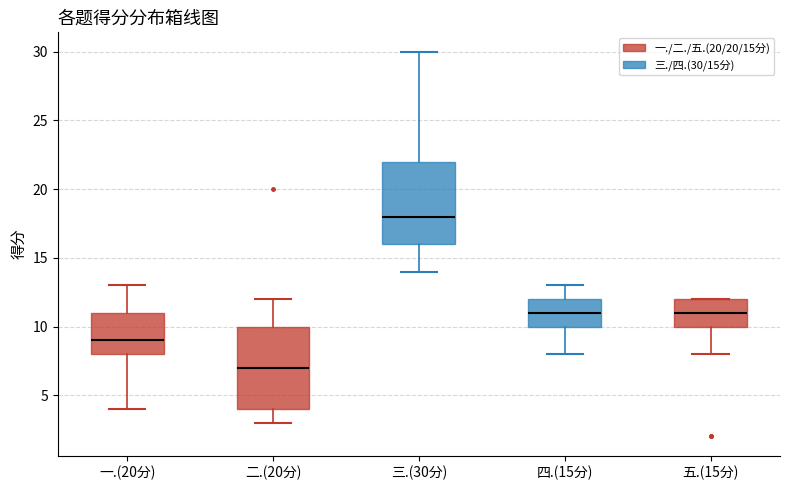

Reading left to right, read every box against the y-axis: the position of its median line, the range the box covers, and the ends of its whiskers. The values are not printed on the chart, so give them approximately, as read against the axis.

一.(20分): median 9, box 8 to 11, whiskers 4 to 13
二.(20分): median 7, box 4 to 10, whiskers 3 to 12
三.(30分): median 18, box 16 to 22, whiskers 14 to 30
四.(15分): median 11, box 10 to 12, whiskers 8 to 13
五.(15分): median 11, box 10 to 12, whiskers 8 to 12